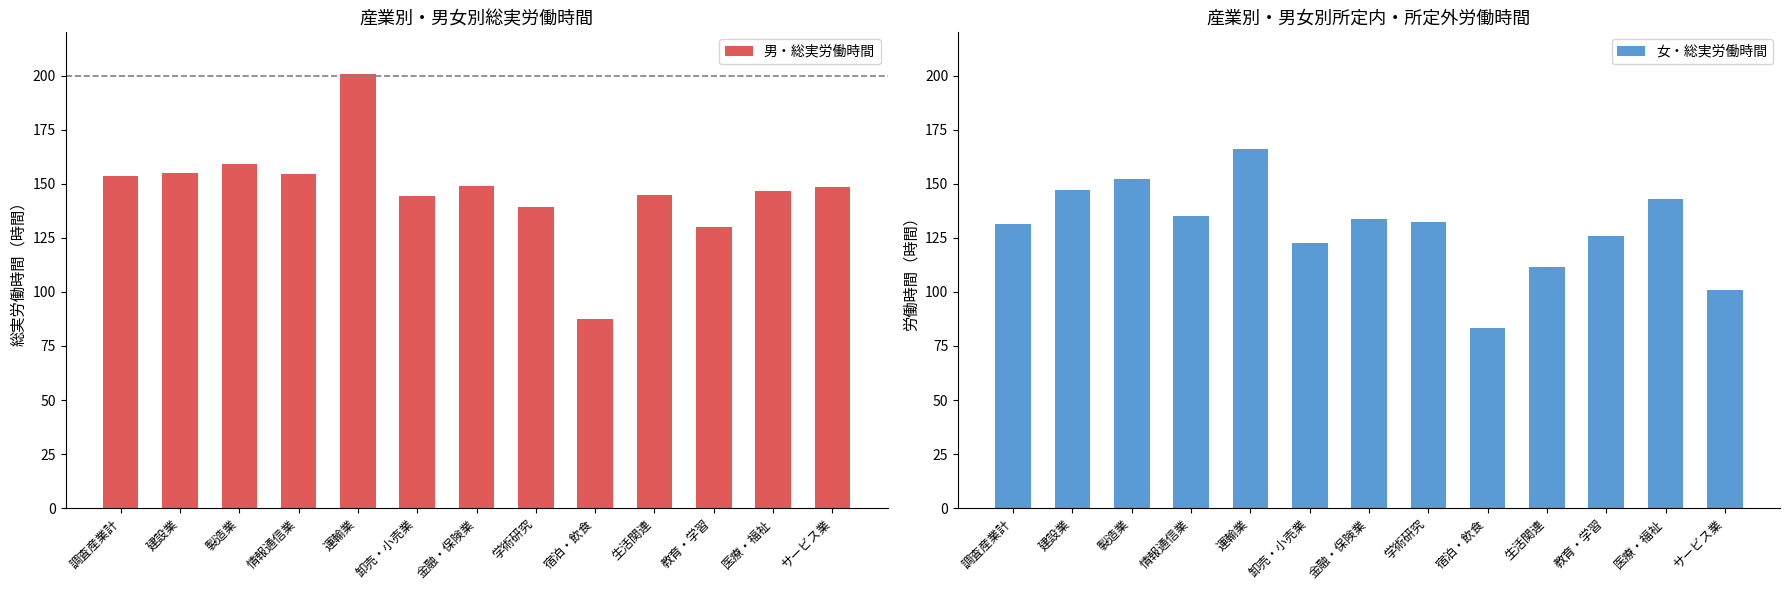

Reading left to right, what are all the values shown in this chart?

男・総実労働時間: 調査産業計=153.7	建設業=154.9	製造業=158.9	情報通信業=154.3	運輸業=200.9	卸売・小売業=144.1	金融・保険業=148.9	学術研究=139.4	宿泊・飲食=87.3	生活関連=144.6	教育・学習=129.9	医療・福祉=146.6	サービス業=148.6
女・総実労働時間: 調査産業計=131.2	建設業=147.2	製造業=152.3	情報通信業=135.2	運輸業=166.2	卸売・小売業=122.5	金融・保険業=133.9	学術研究=132.3	宿泊・飲食=83.1	生活関連=111.3	教育・学習=125.8	医療・福祉=143.0	サービス業=101.0